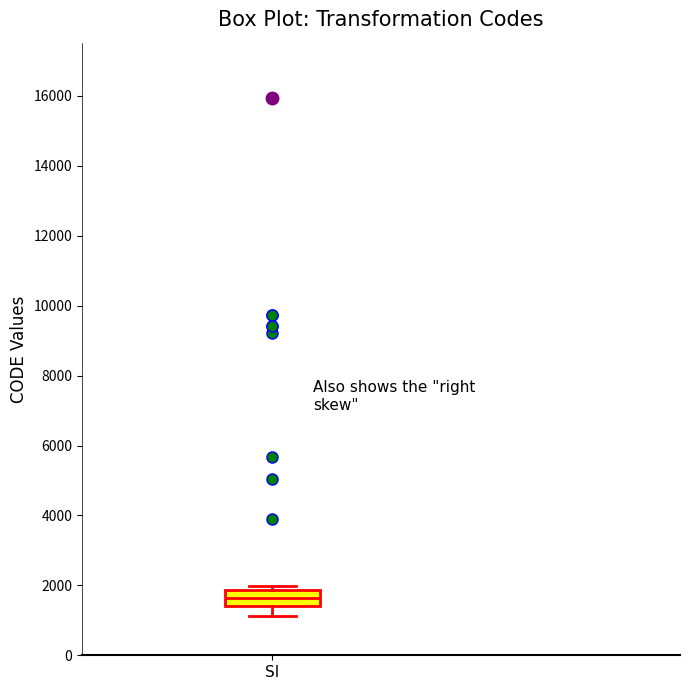

Read this box plot against the y-axis: the position of the median line, the range covered by the box, and the ends of both whiskers. The values are not printed on the chart, so give them approximately, as read against the axis.

median 1600, box 1400 to 1800, whiskers 1200 to 2000